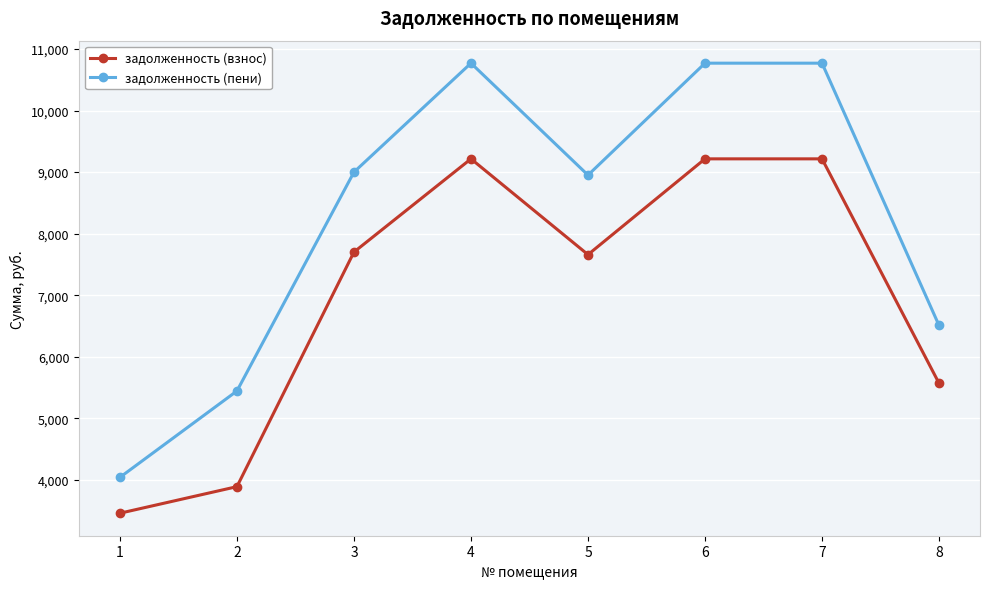

What is the average value of the задолженность (пени) series?

8282.0